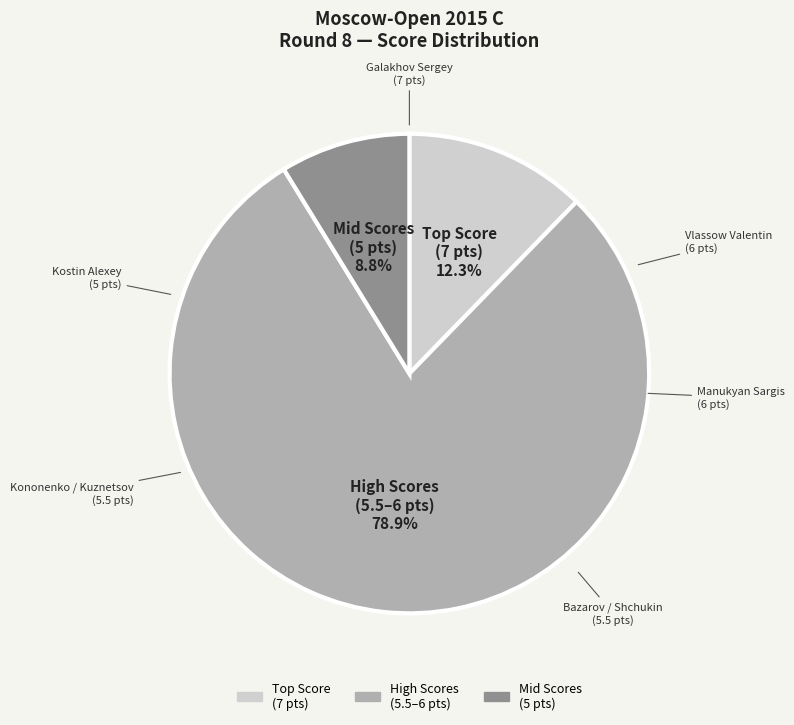

Does any single category account for the majority?

Yes